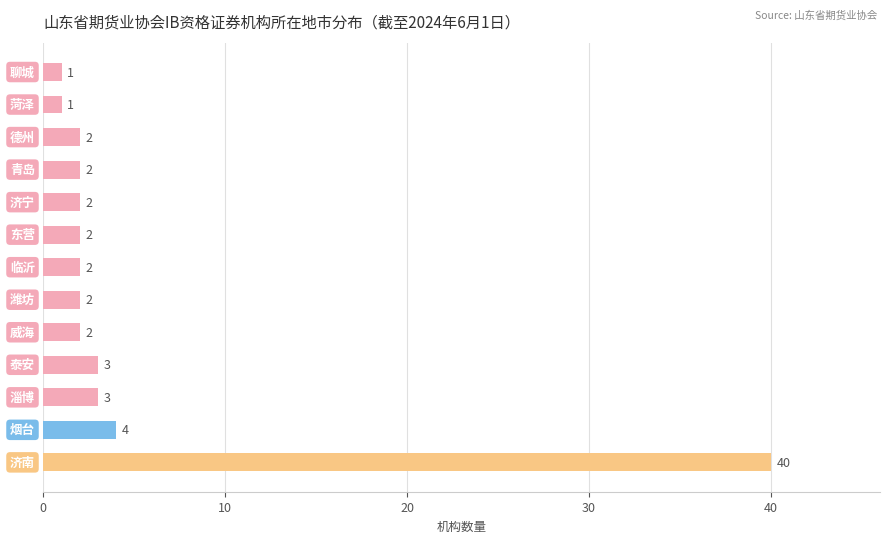

What is the difference between the maximum and second lowest values?

39